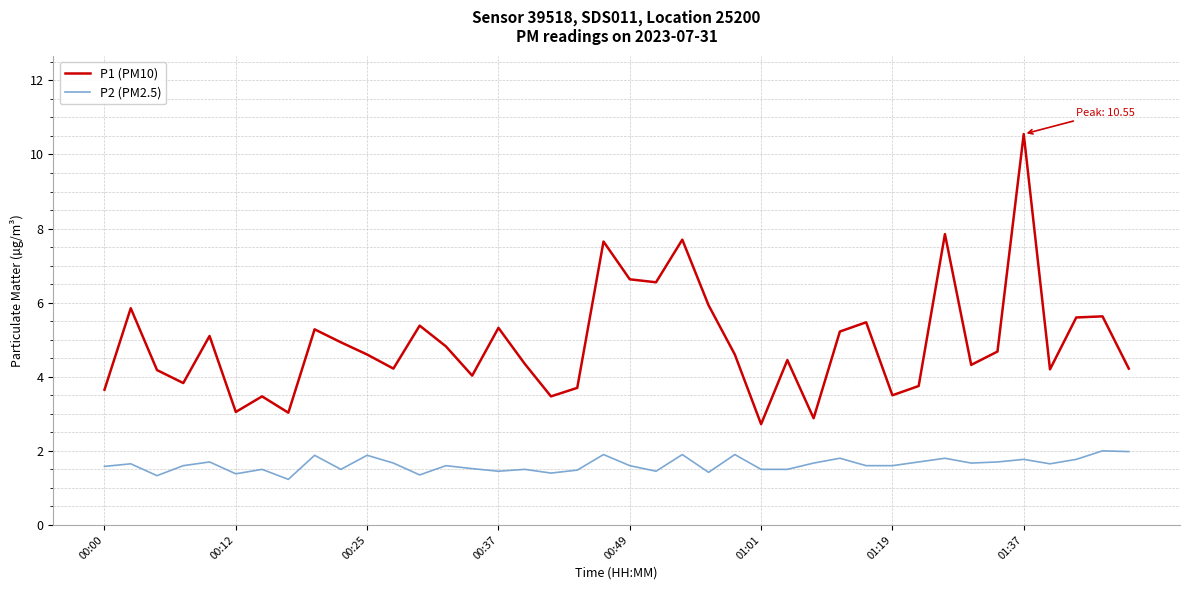

Which series has the largest total across all categories?

P1 (PM10)